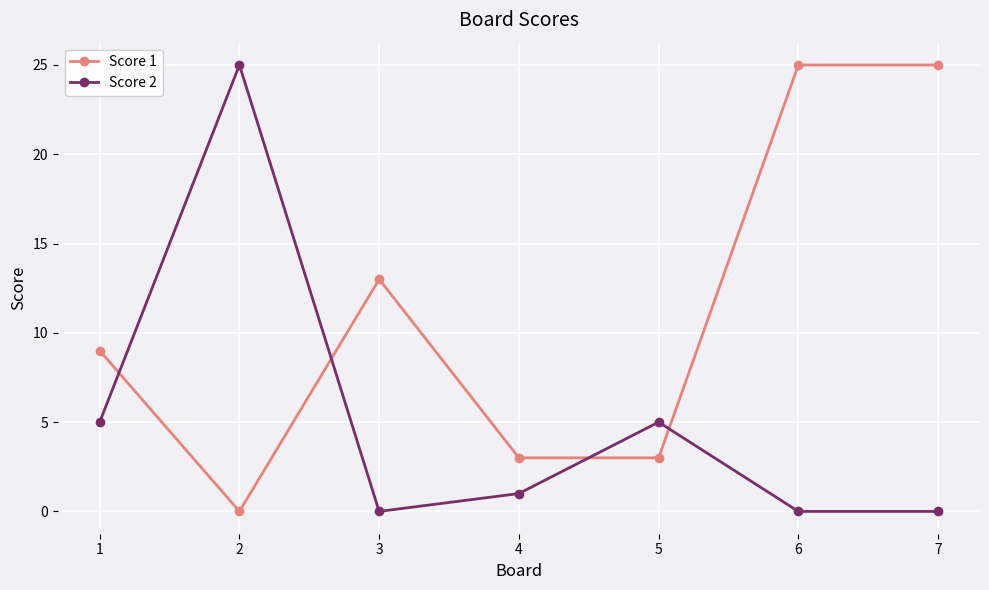

What is the total value across all series at 3?

13